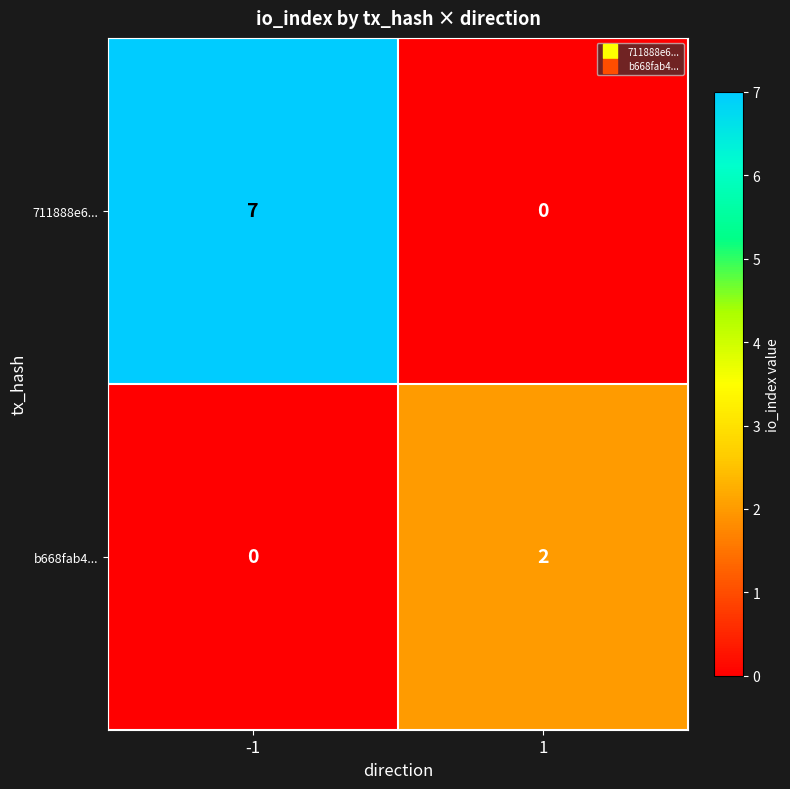

How many distinct data groups are displayed?

2